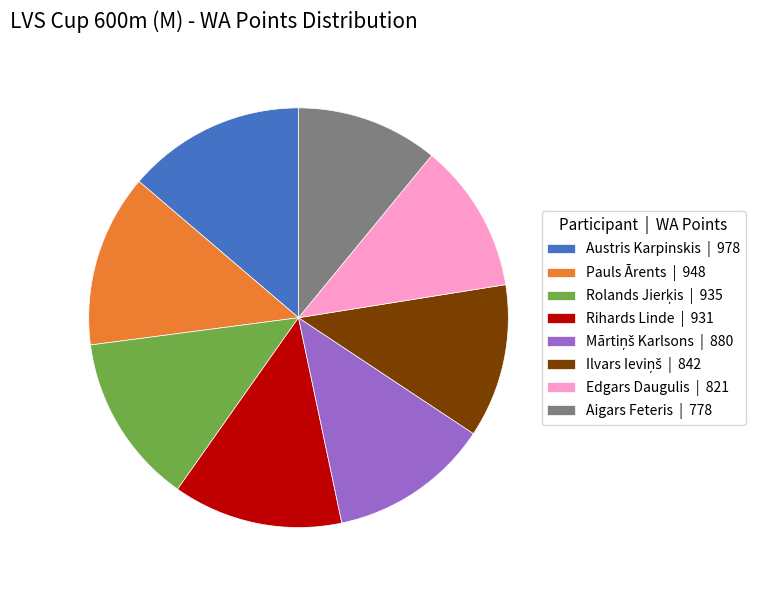

The Pauls Ārents | 948 slice represents 1% of the pie. True or false?

False